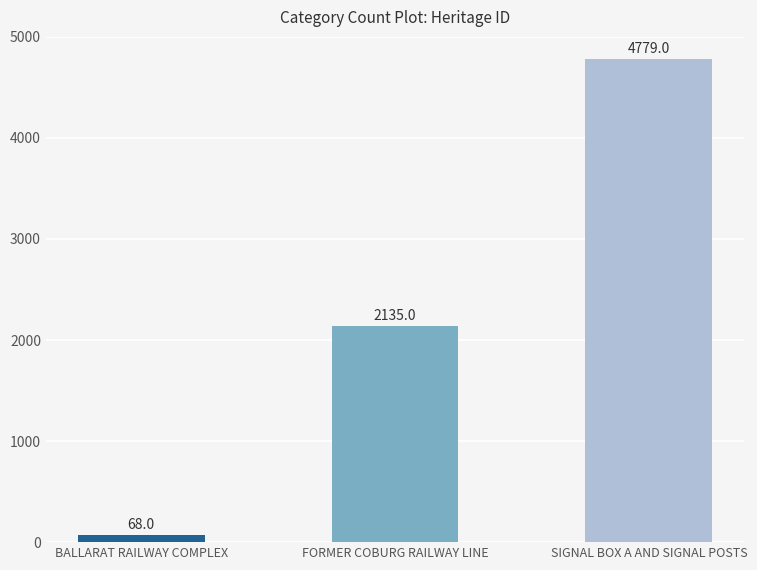

Rank the categories by value from lowest to highest.

BALLARAT RAILWAY COMPLEX, FORMER COBURG RAILWAY LINE, SIGNAL BOX A AND SIGNAL POSTS